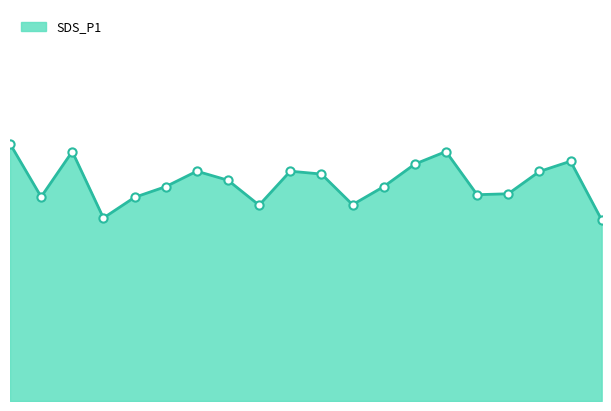

Is this an area chart (filled region under the line)?

Yes